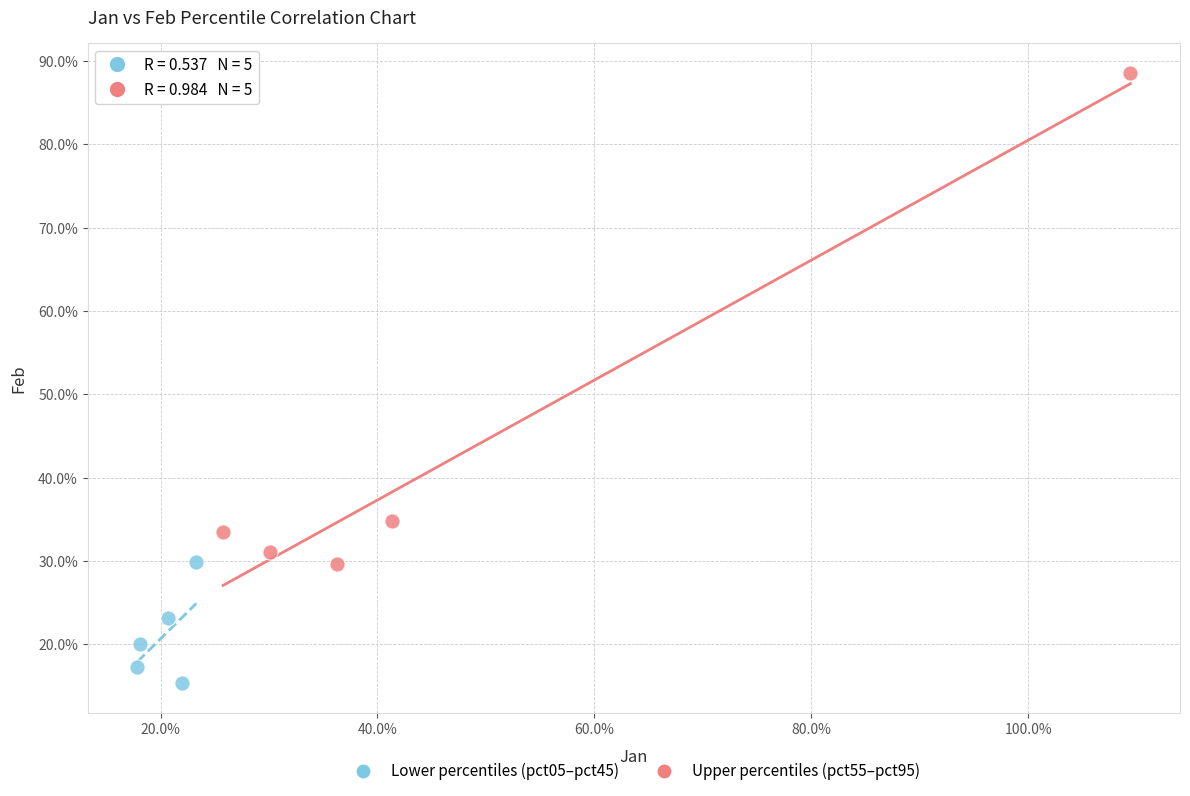

What are all the series names shown in the legend?

Lower percentiles (pct05–pct45), Upper percentiles (pct55–pct95)